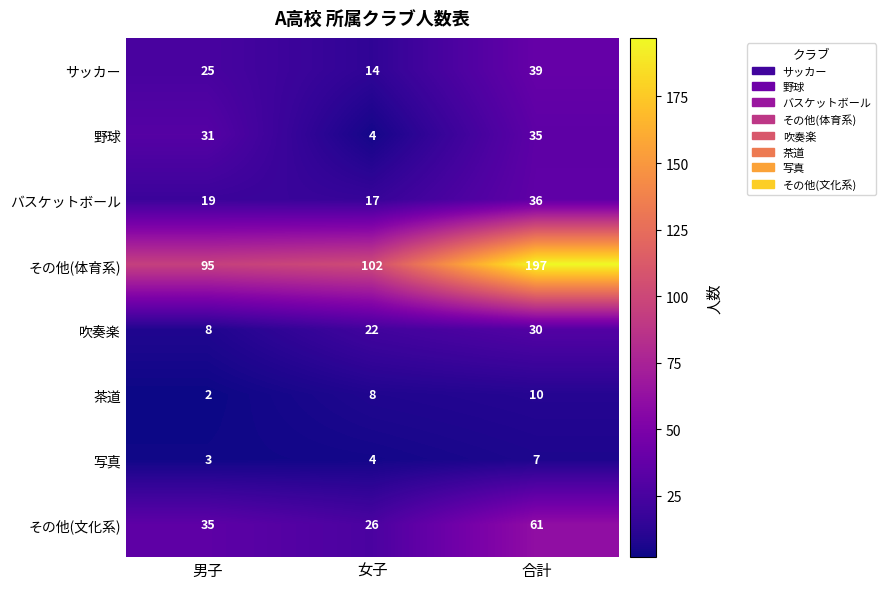

What is the average value of the その他(体育系) series?

131